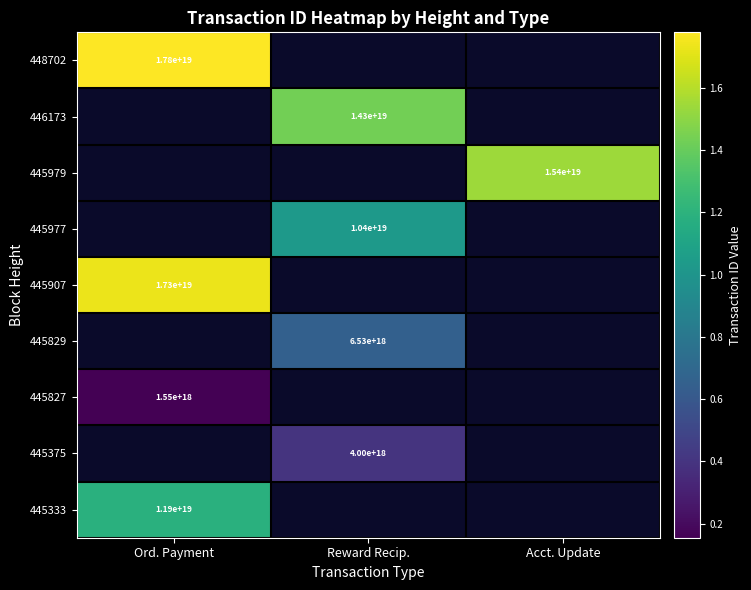

What is the smallest value displayed?

1545951771370031104.0